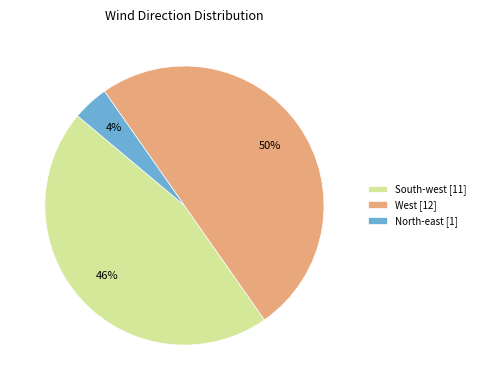

Is the sum of West [12] and North-east [1] greater than half?

Yes